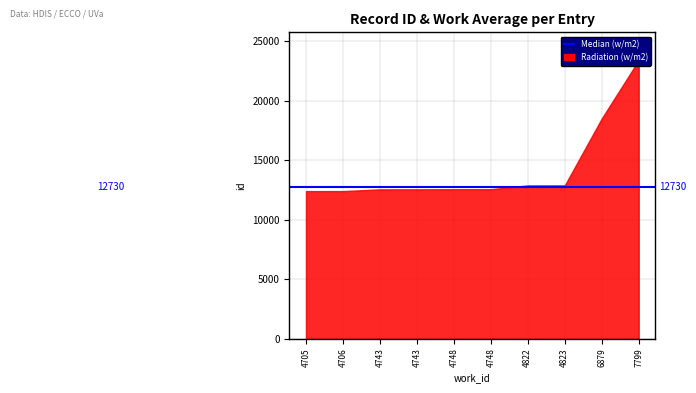

What is the difference between the values at 4706 and 4705?

1